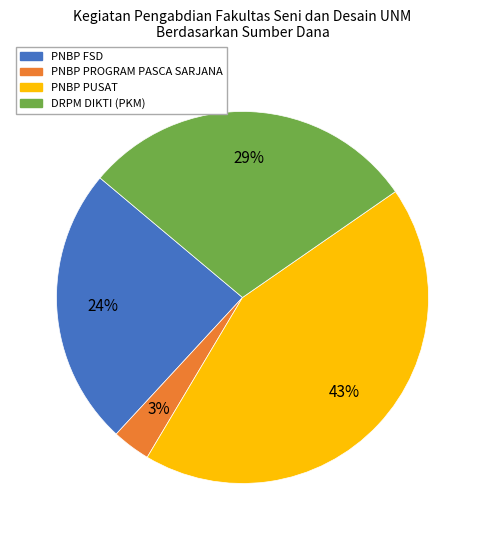

Do PNBP FSD and PNBP PUSAT together represent more than half of the pie?

Yes